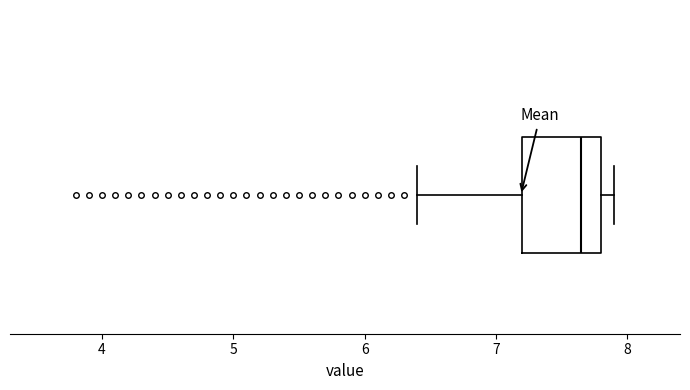

Where does the right whisker of the box end on the x-axis? The values are not printed on the chart, so give them approximately, as read against the axis.

7.9